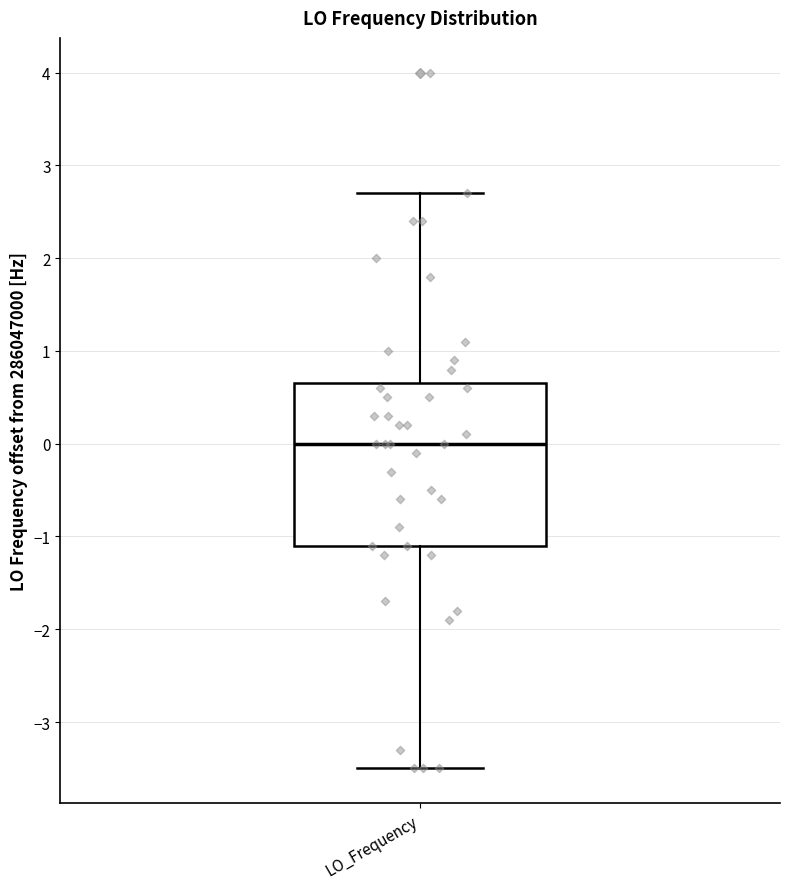

Transcribe this box plot: give where the median line is, the range the box spans, and where the two whiskers end, as read against the y-axis. The values are not printed on the chart, so give them approximately, as read against the axis.

median 0.0, box -1.1 to 0.7, whiskers -3.5 to 2.7